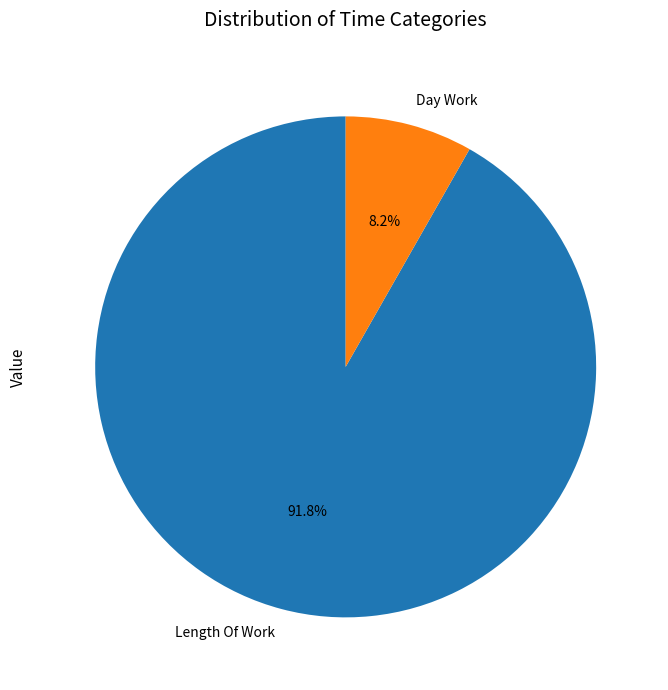

How many segments does this pie chart have?

2